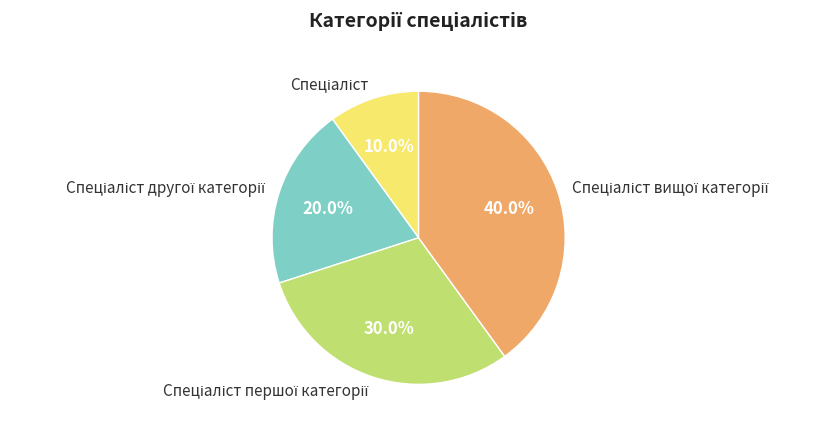

Does any single category account for the majority?

No